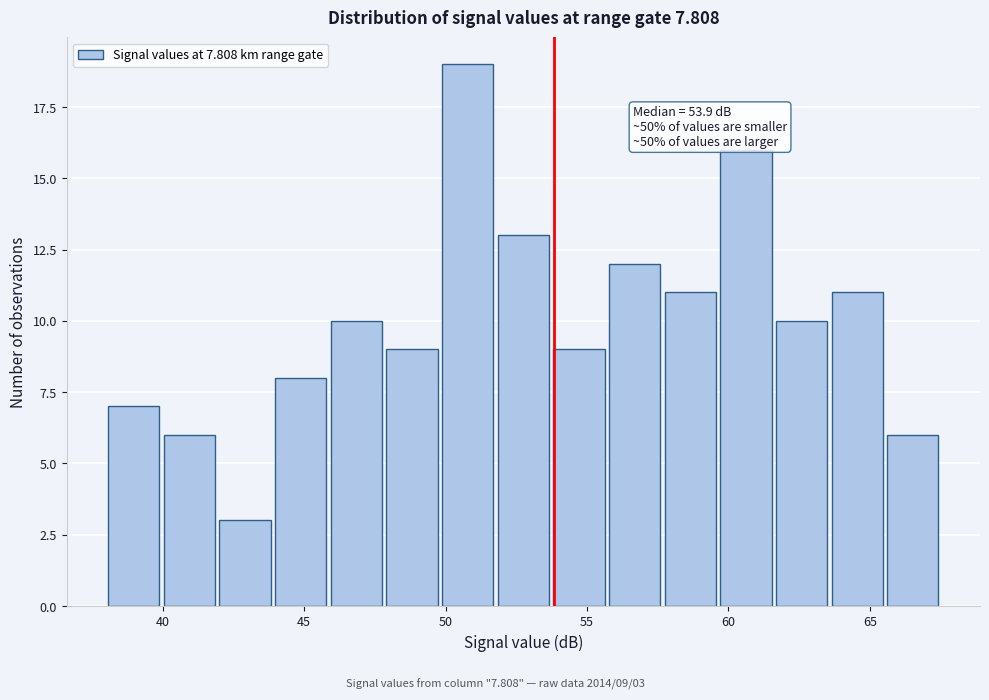

Around what value on the x-axis is the tallest bar? Give the approximate position of its centre, as read against the axis.

51.0